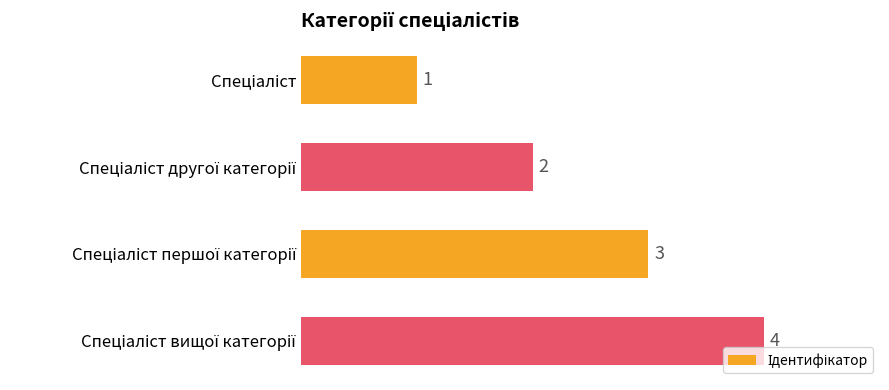

What is the maximum value shown in the chart?

4